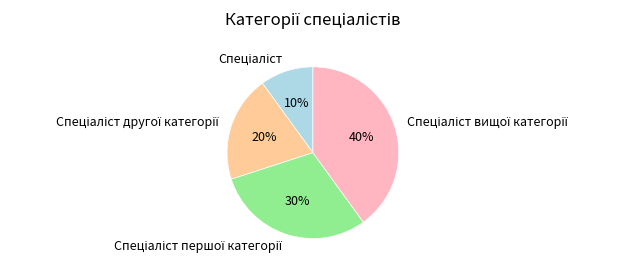

To the nearest percent, what is the average slice percentage?

25%